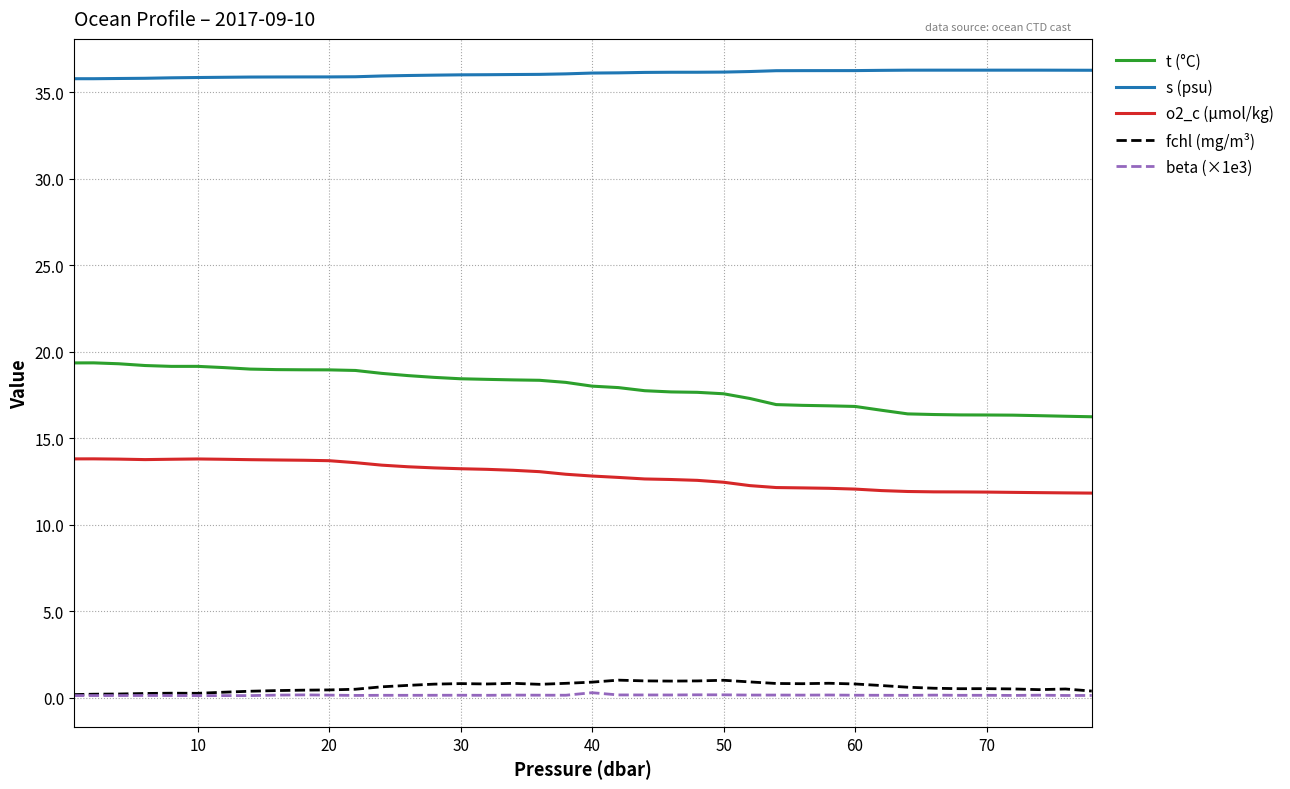

Which series has the widest spread of values?

t (°C)